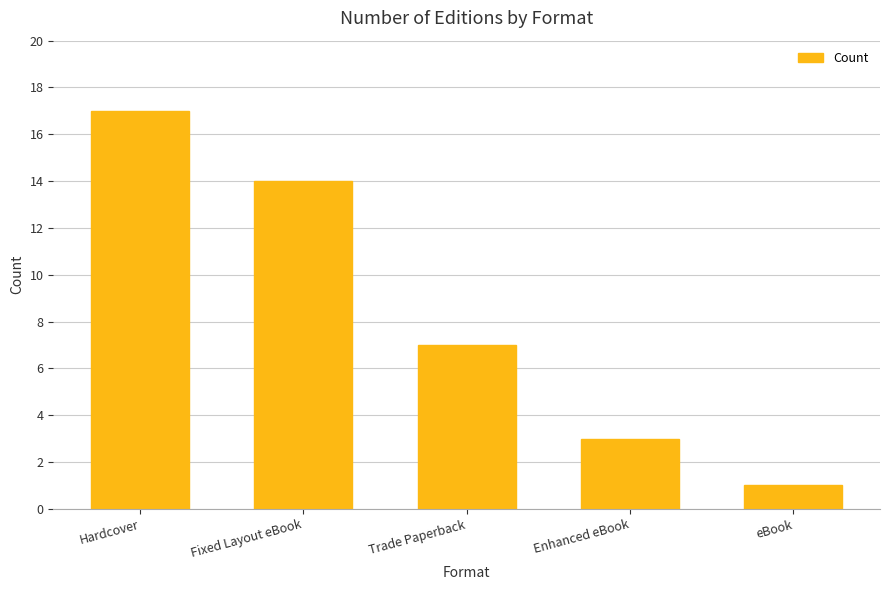

Reading right to left, list all the values displayed in this chart.

1	3	7	14	17